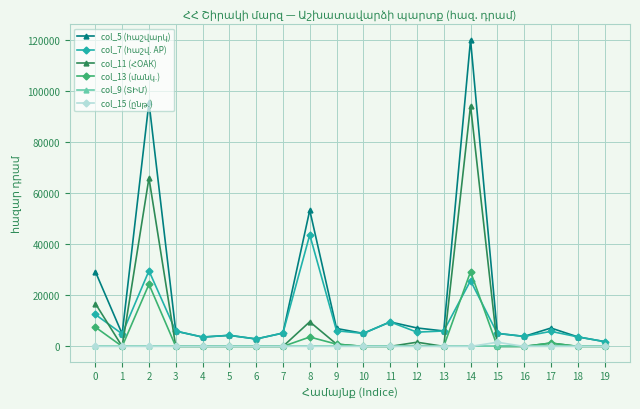

What is the difference between the highest and lowest values at 5?

4337.3